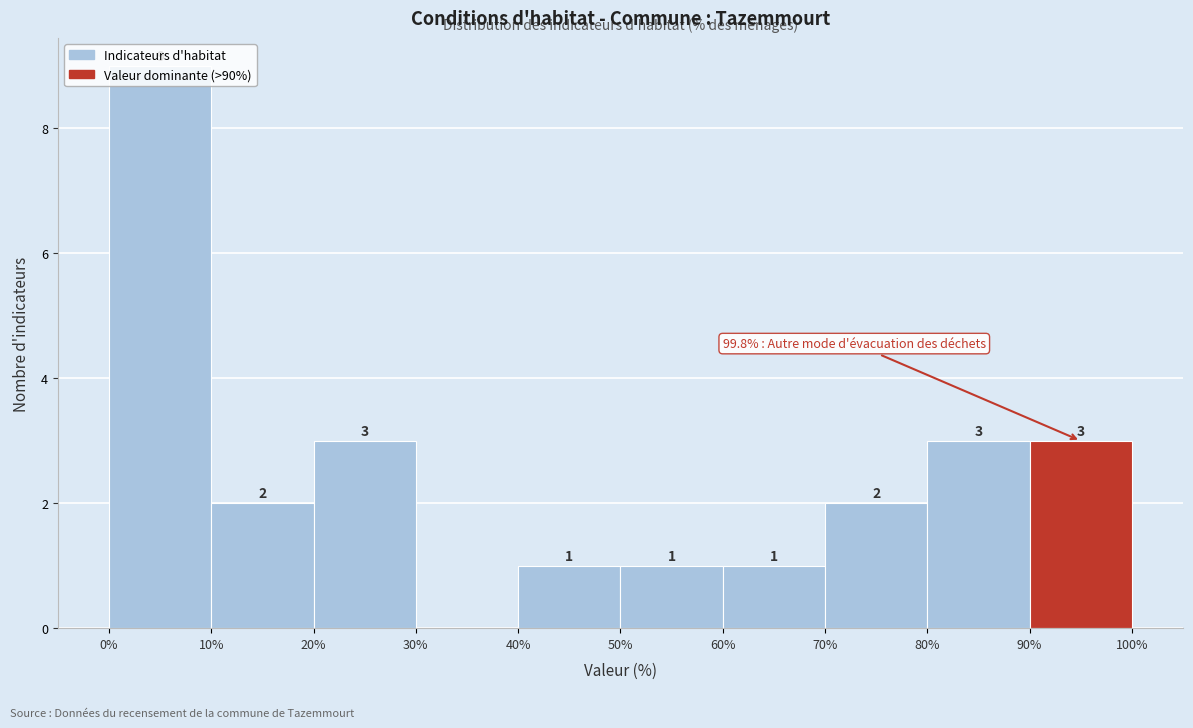

Over which range of the x-axis is the bar tallest?

0% to 10%